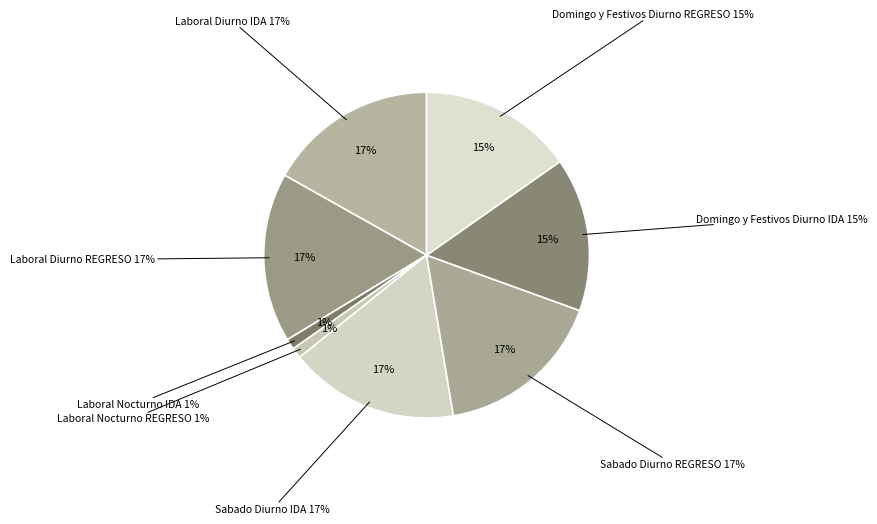

How many slices are in this pie chart?

8